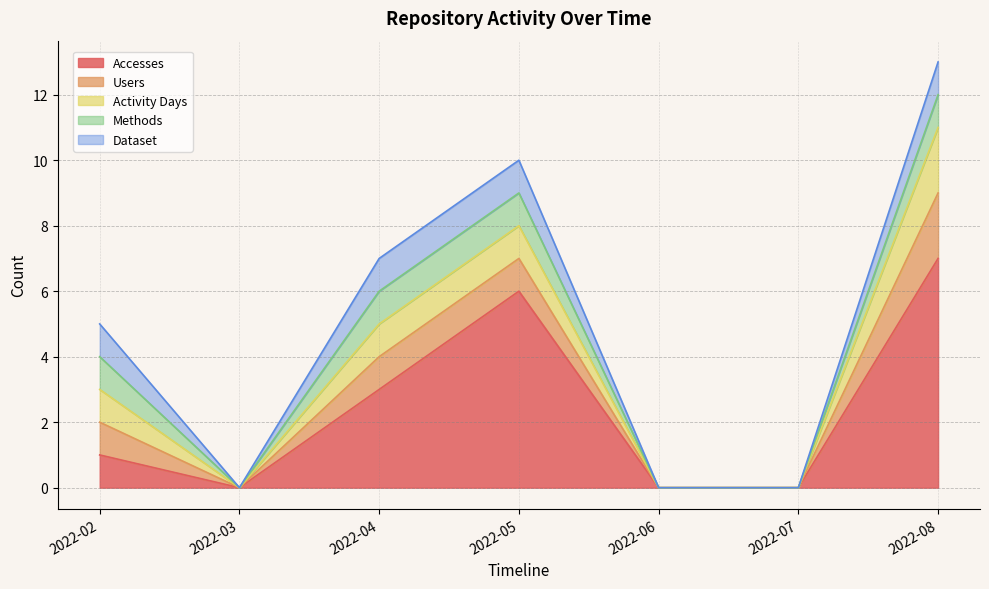

Which series has the largest total across all categories?

Accesses